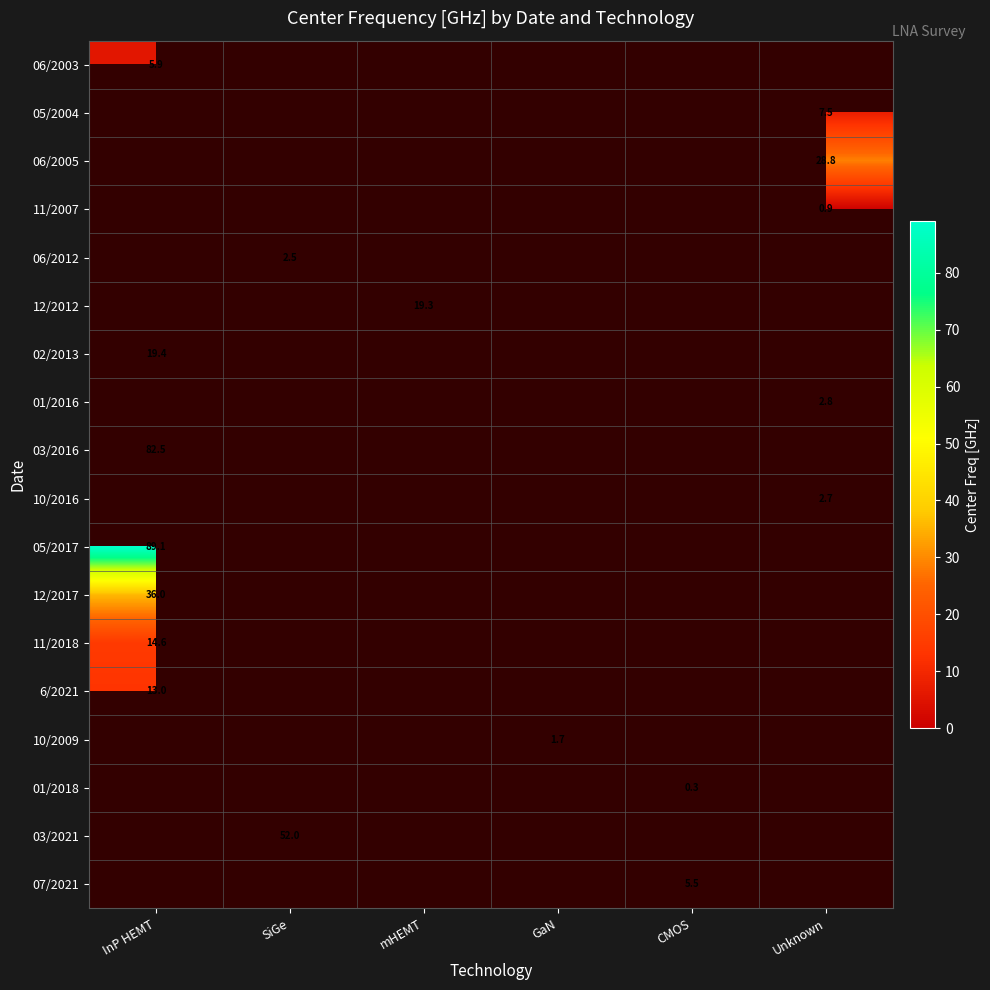

At how many categories does at least one series exceed 45?

2